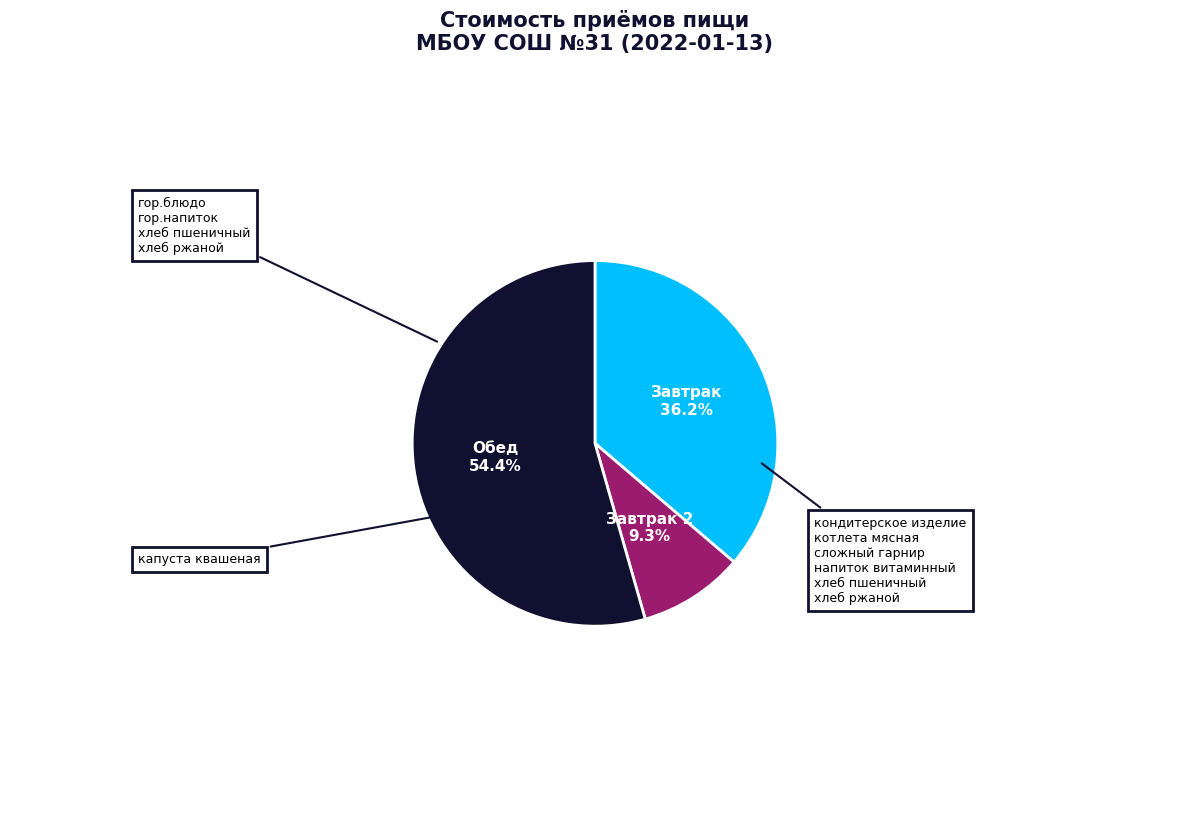

Rank the categories by value from highest to lowest.

Обед, Завтрак, Завтрак 2